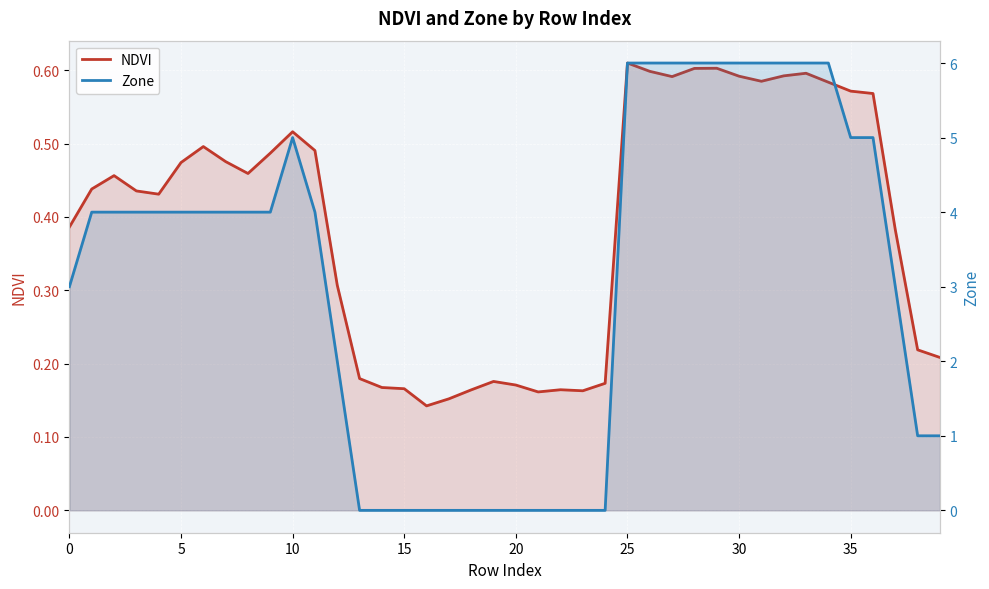

At which category does the chart reach its peak across all series?

25